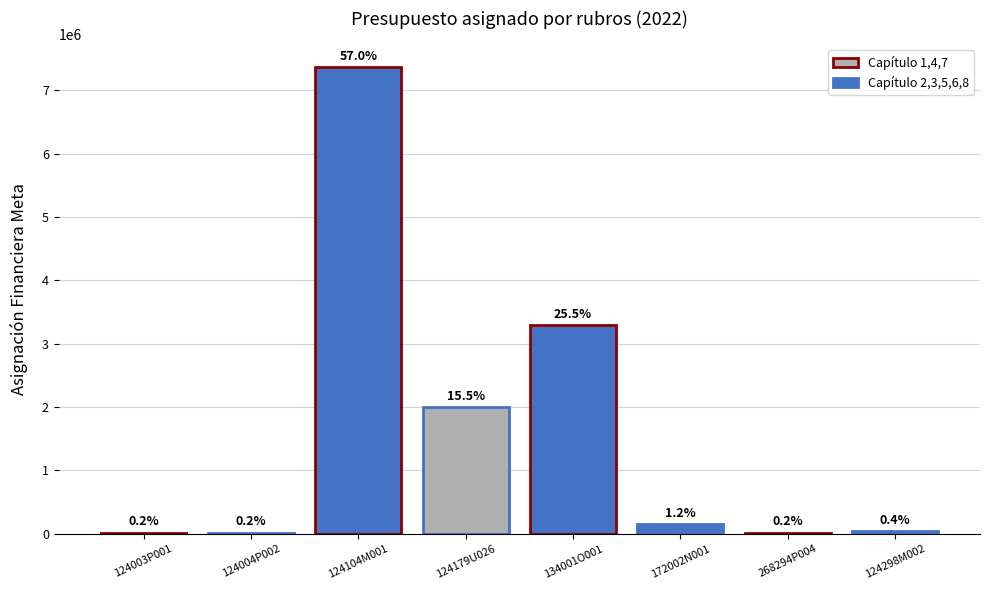

Reading left to right, what are all the values shown in this chart?

20000	20000	7361571	2000000	3293906	150000	20000	50000